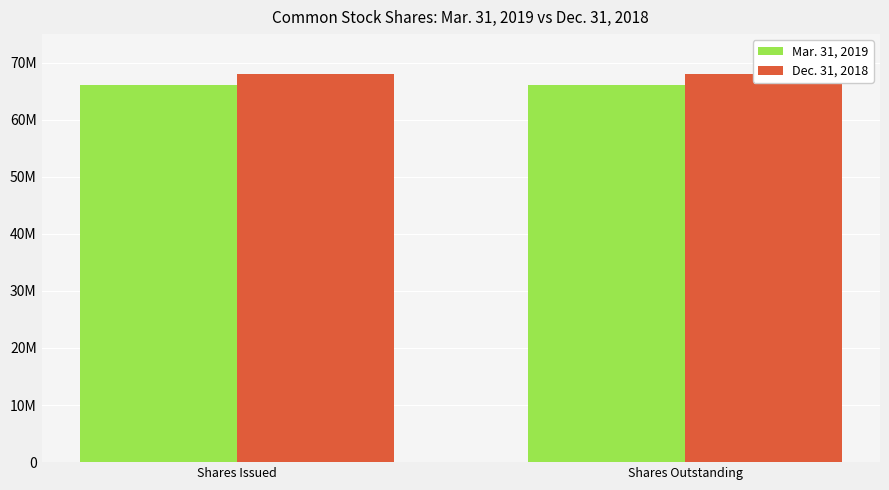

Does the chart contain stacked bars?

No